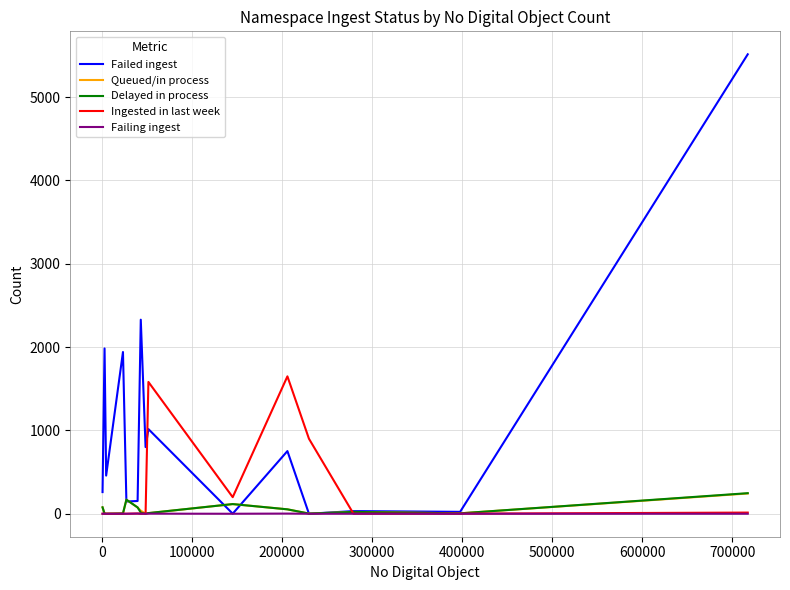

Which series has the largest total across all categories?

Failed ingest